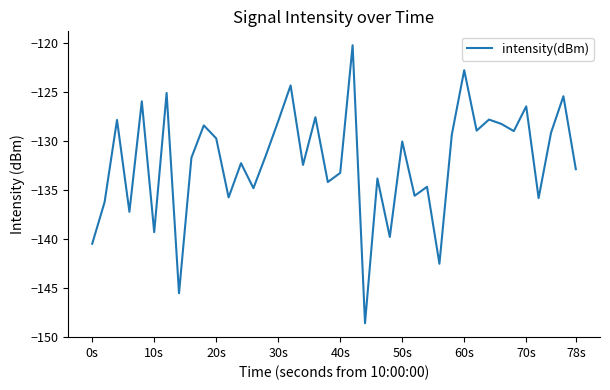

What is the maximum value shown in the chart?

-120.2